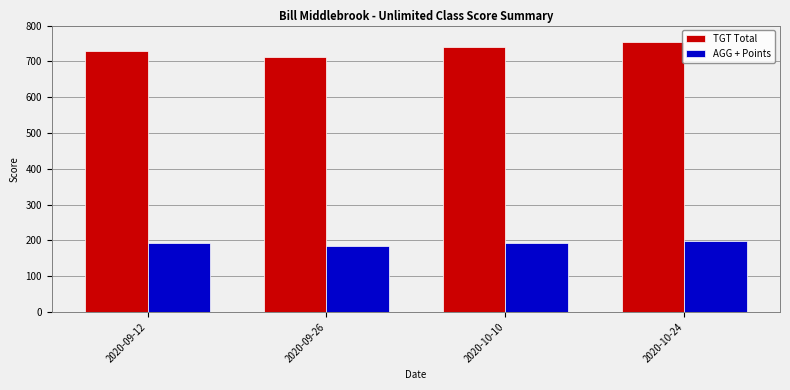

What is the difference between the second highest and minimum values in the TGT Total series?

28.0